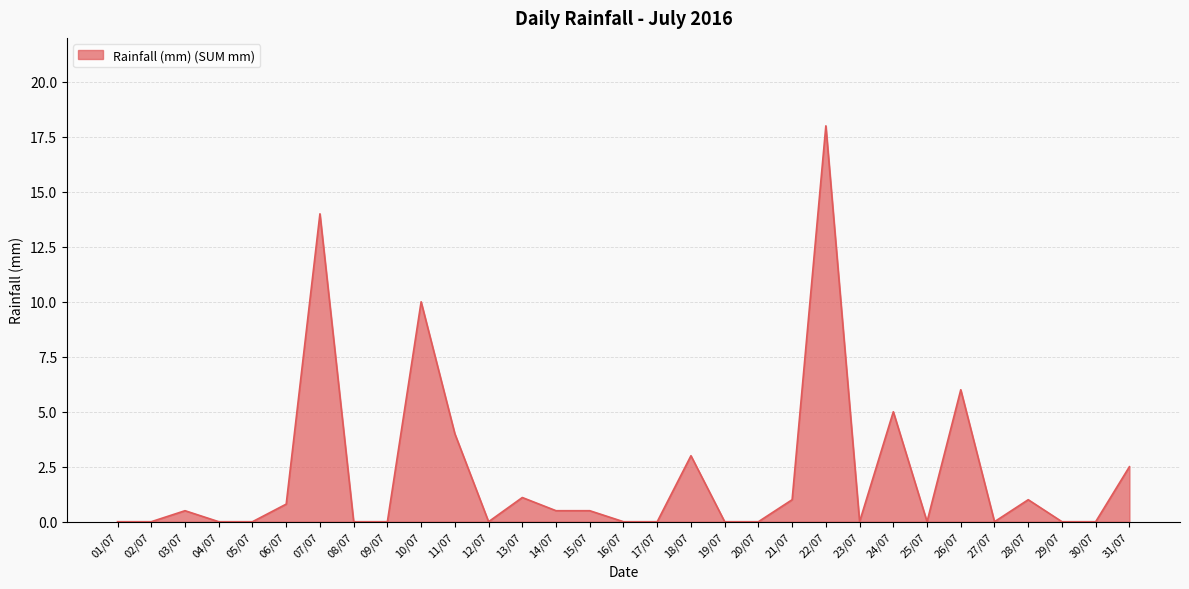

What position from the left is 09/07?

9